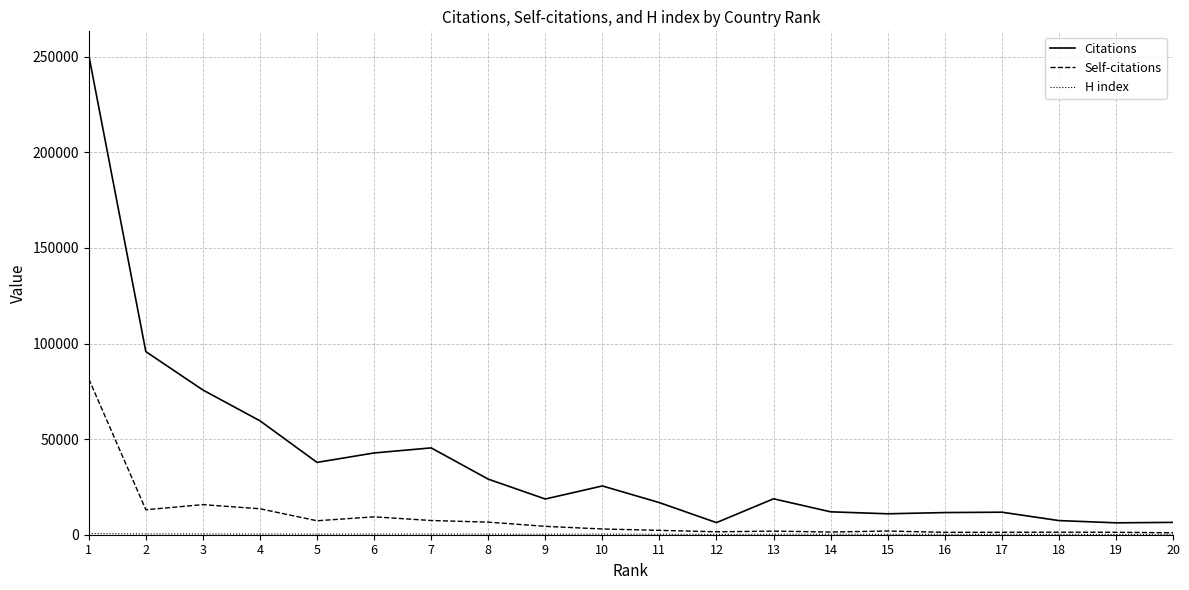

Which series changed the most between 6 and 18?

Citations